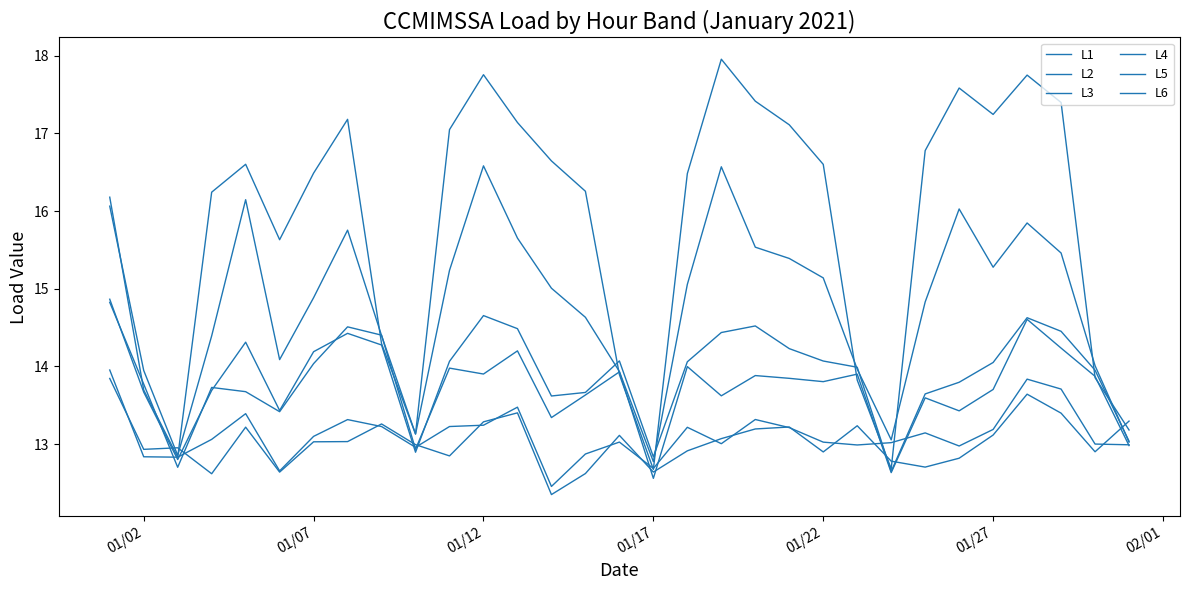

How many lines are shown in the chart?

6